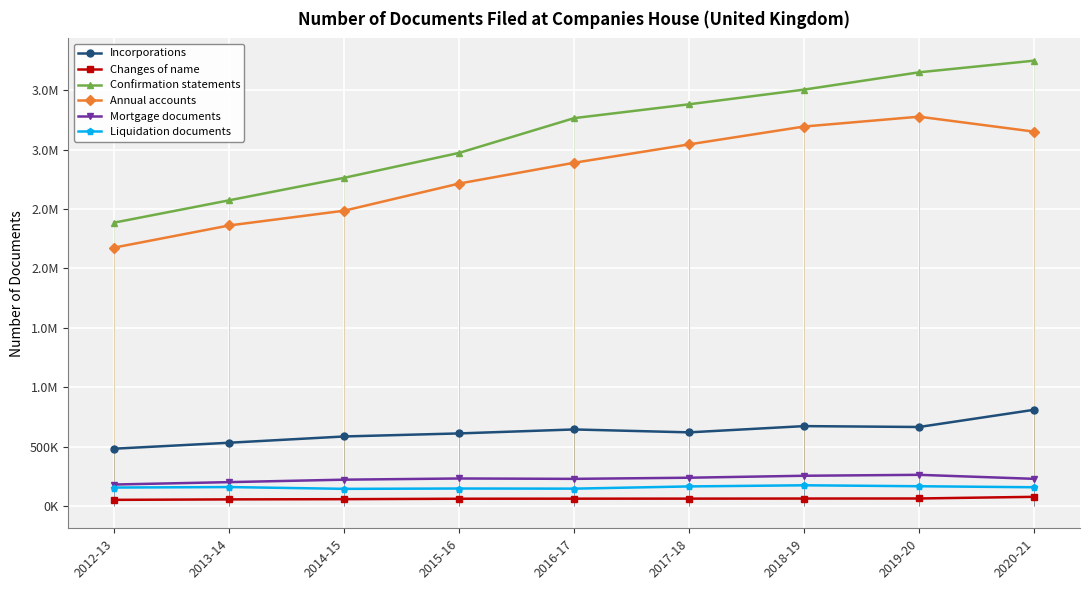

Which series changed the most between 2017-18 and 2018-19?

Annual accounts